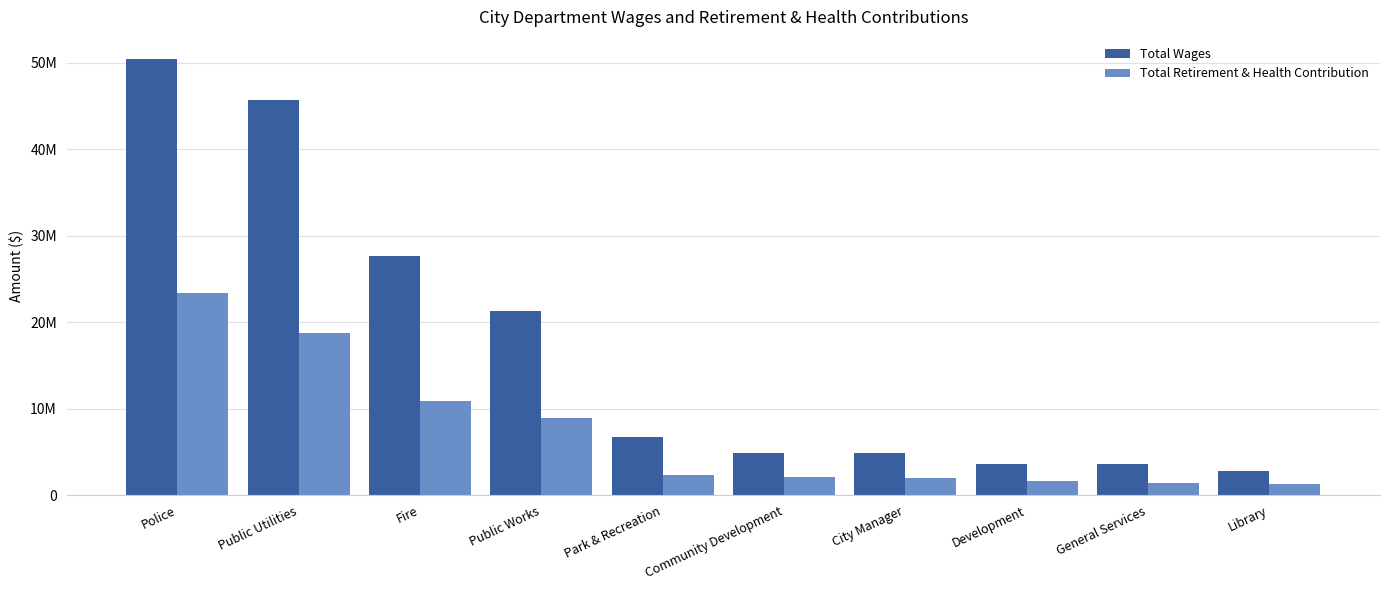

What is the minimum value for Total Wages?

2827764